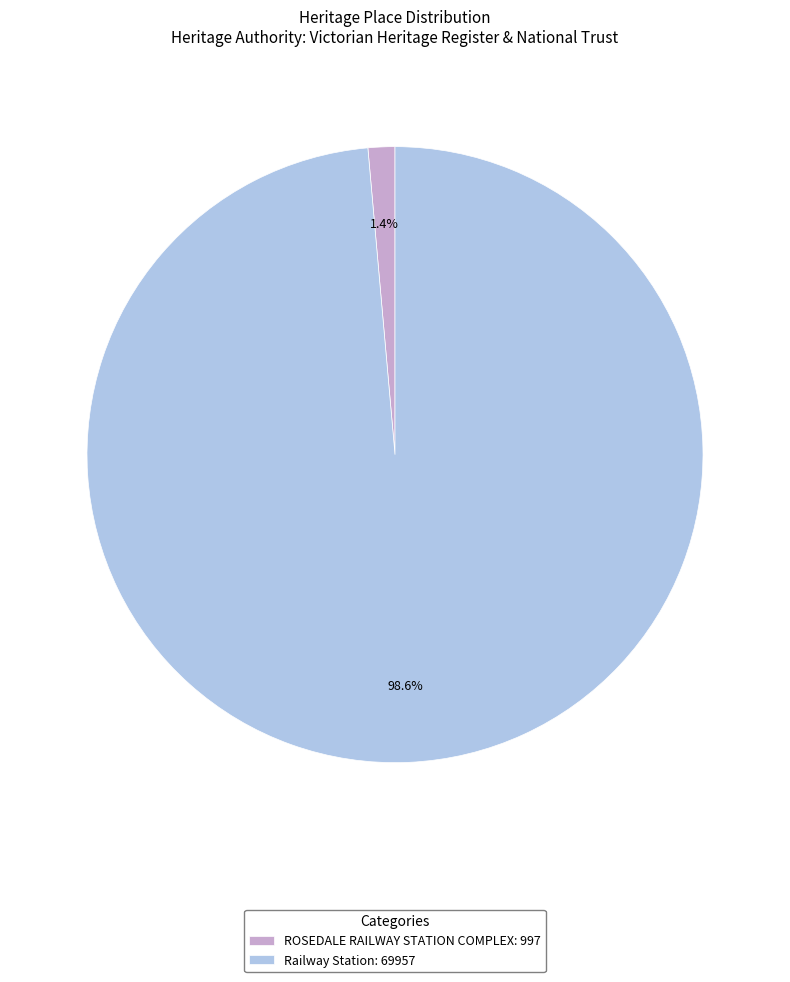

To the nearest percent, what portion does Railway Station represent?

99%